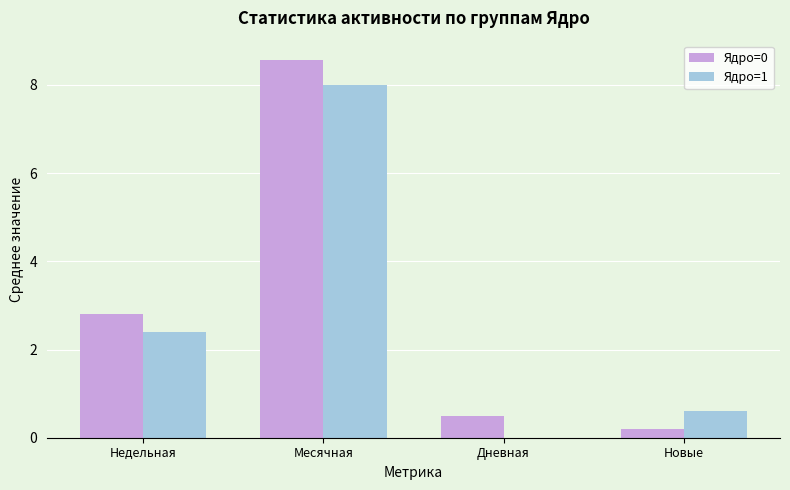

Count the number of data series in this chart.

2